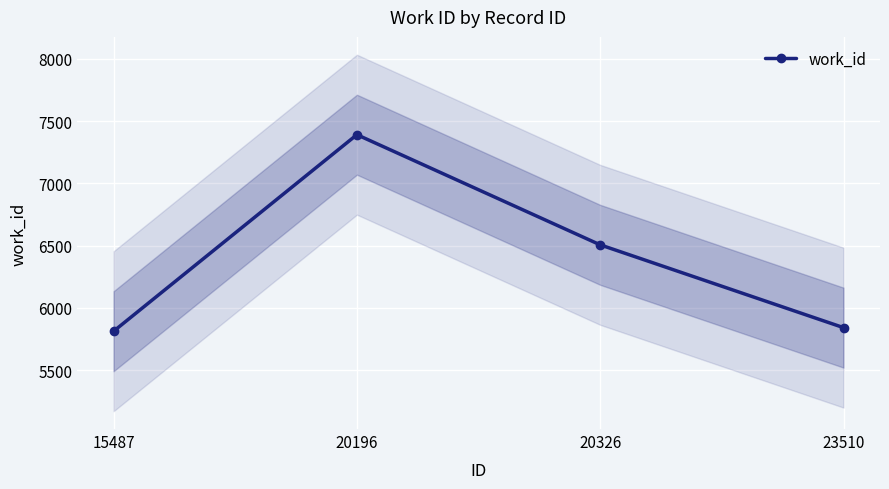

What is the ratio of the value at 20326 to the value at 15487?

1.1